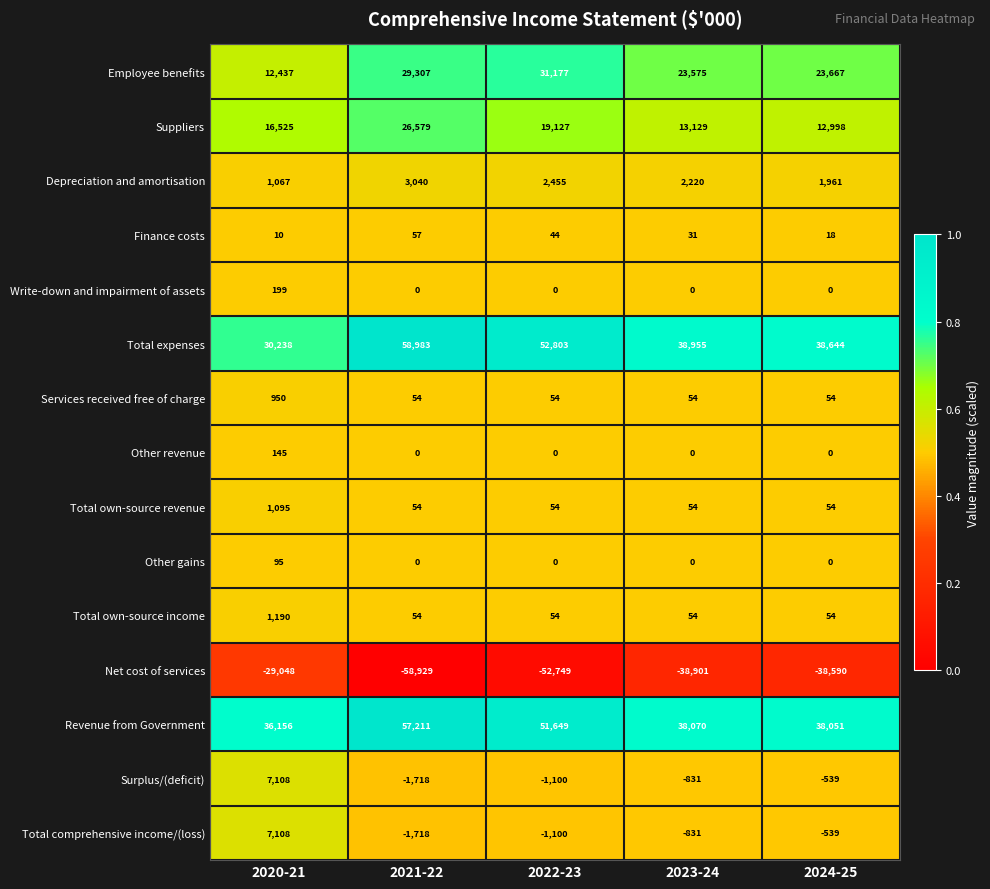

What is the minimum value shown in the chart?

-58929